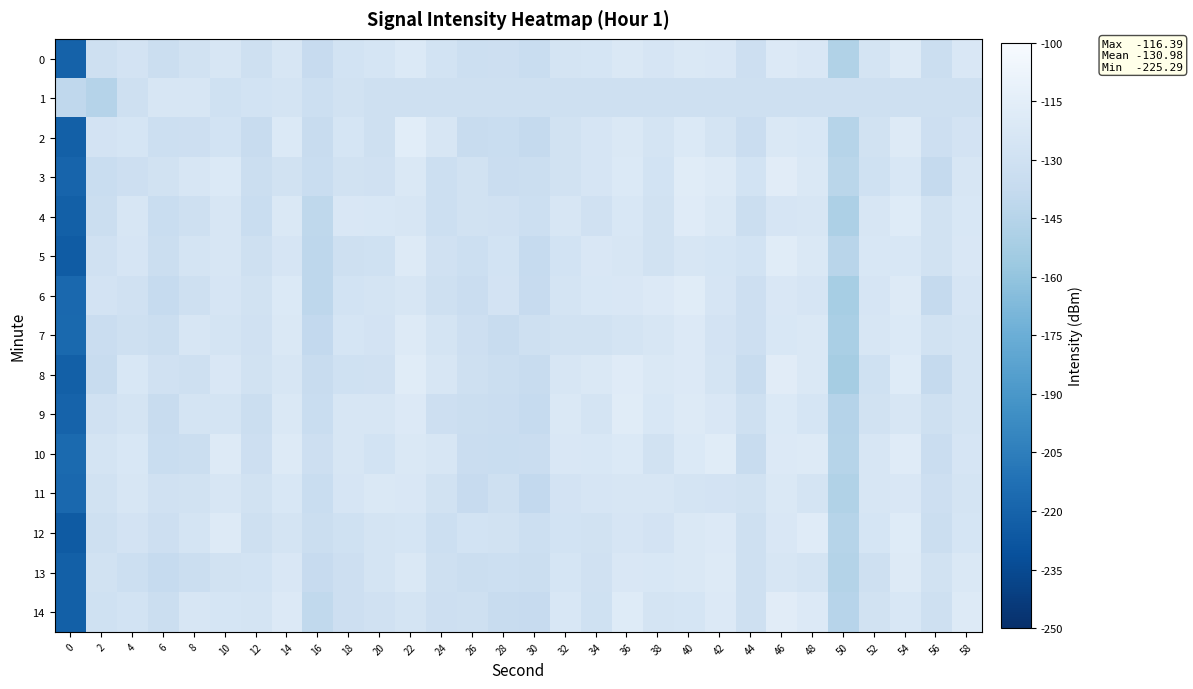

Rank the series at 20 from lowest to highest value.

1, 2, 5, 8, 14, 3, 10, 7, 6, 12, 13, 0, 9, 4, 11